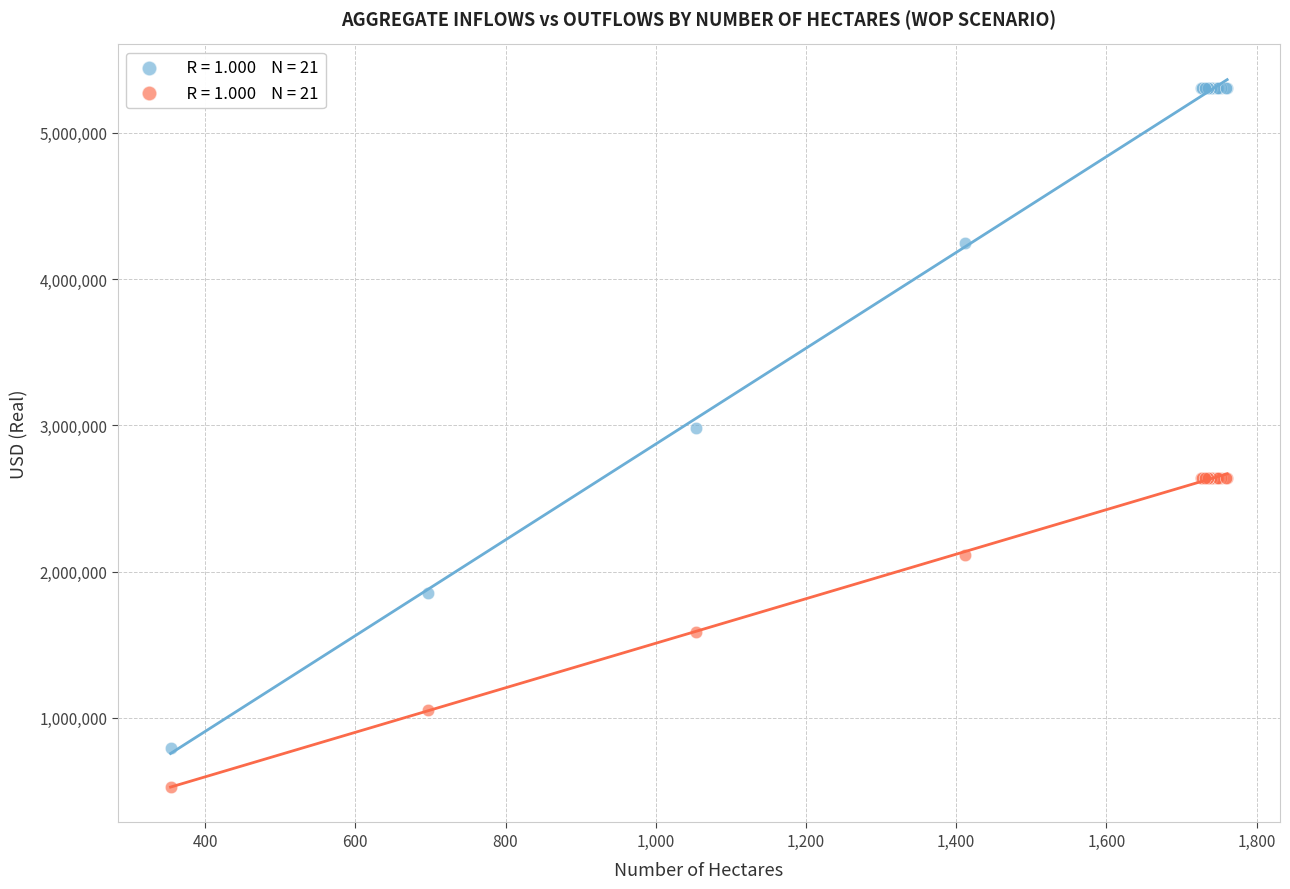

Across all series, what Y value is closest to 2916593?

2983950.9